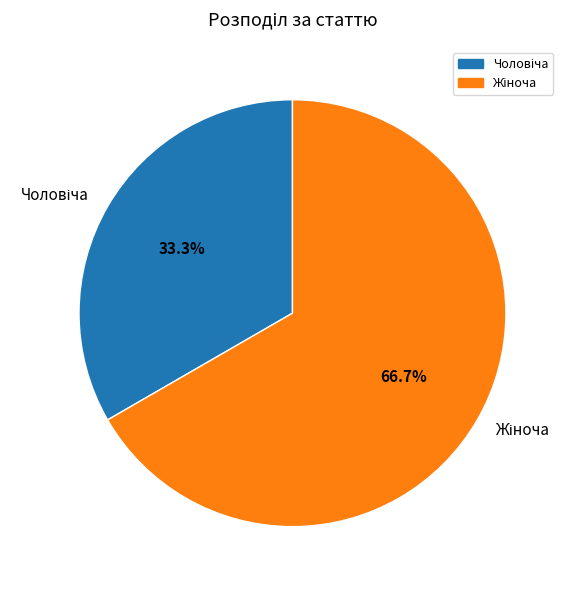

Is there a majority slice in this chart?

Yes